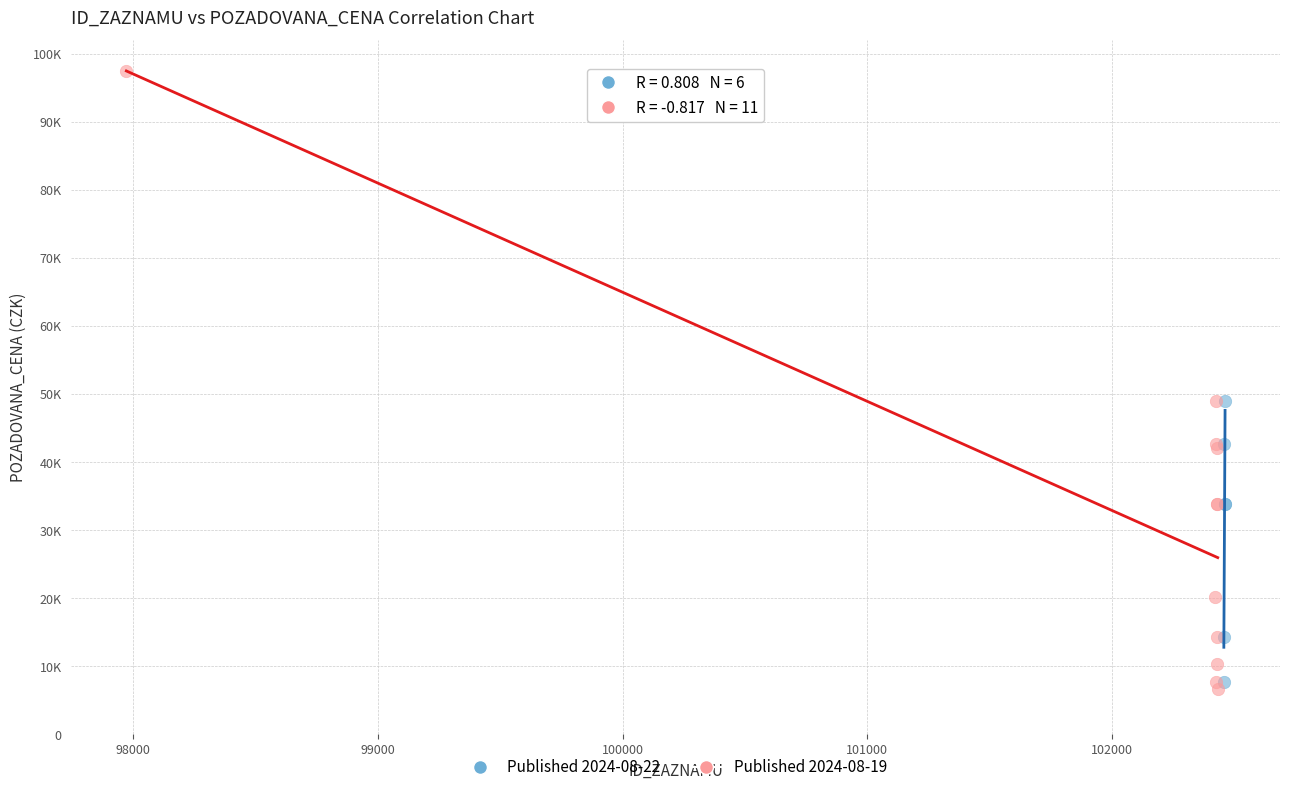

Which series contains the lowest Y value?

Published 2024-08-19